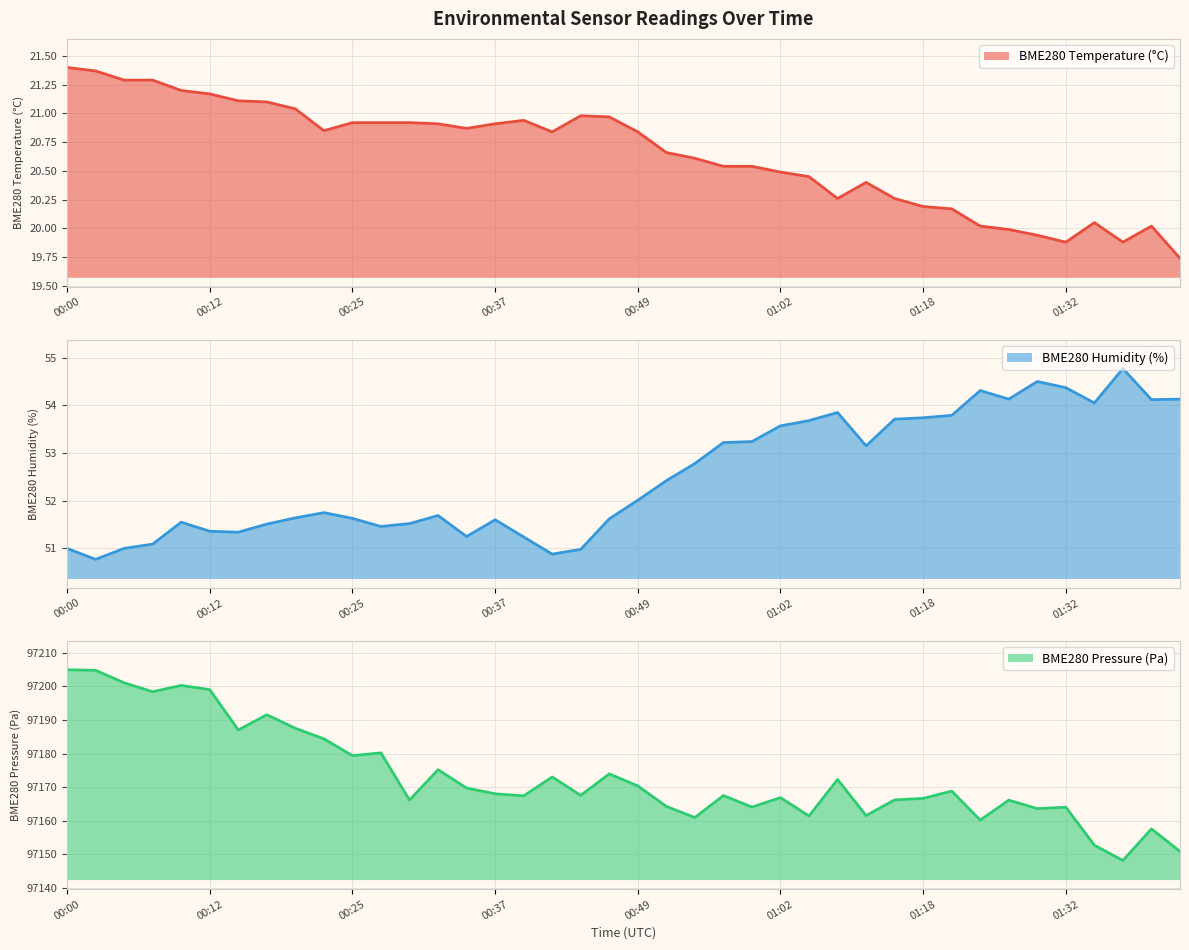

True or false: BME280_pressure_kPa and BME280_humidity intersect in this chart.

False